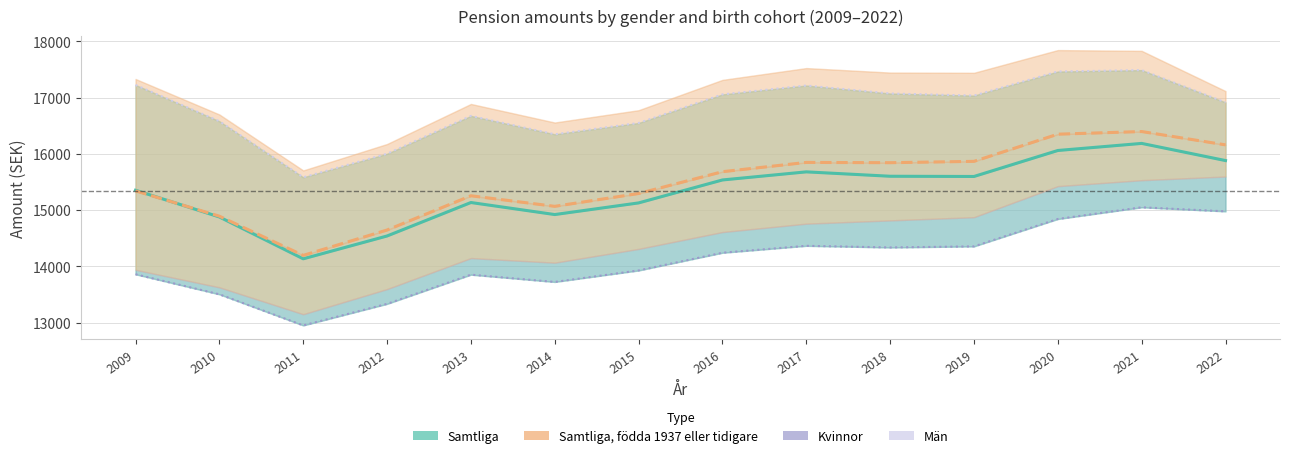

How many times do Samtliga and Samtliga, födda 1937 eller tidigare cross each other?

1